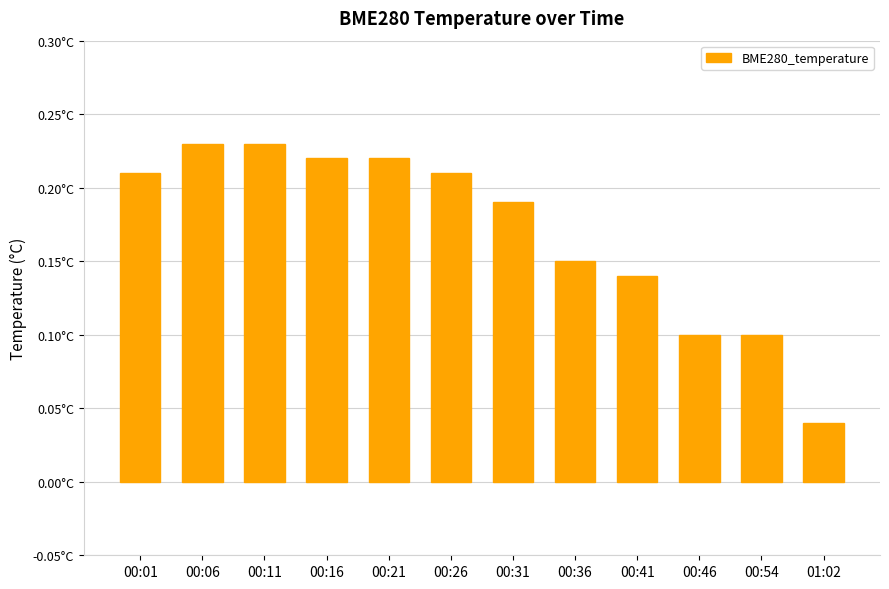

What is the change in value from 00:21 to 00:46?

-0.1